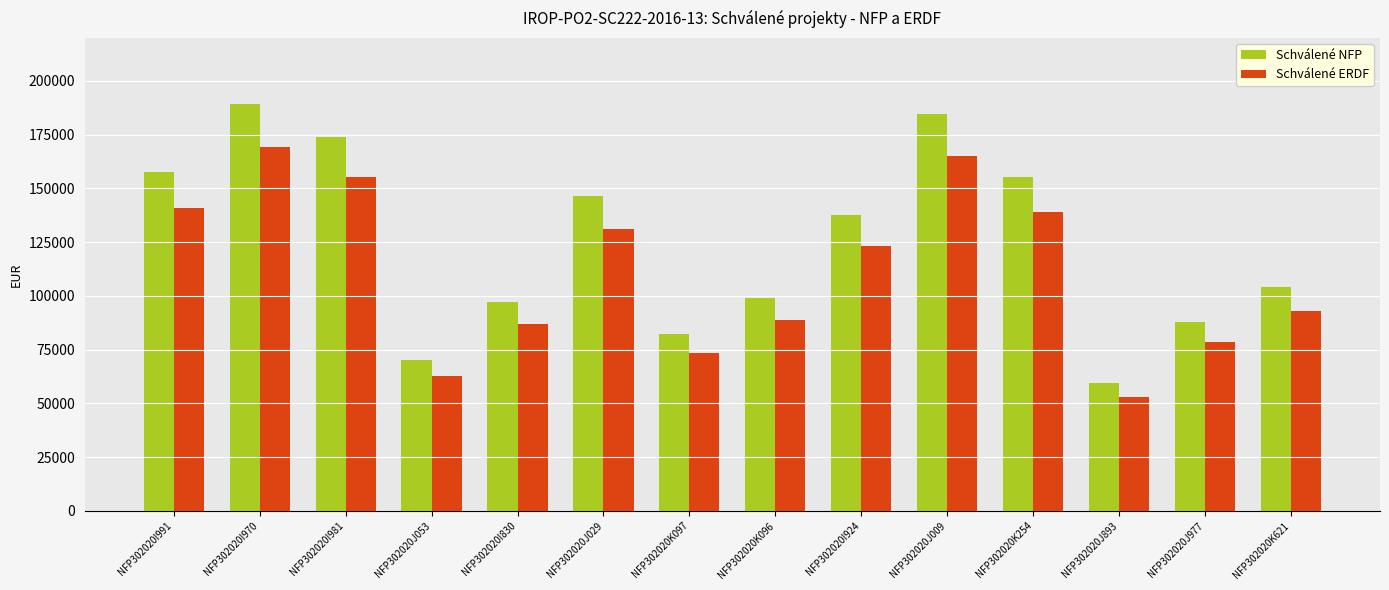

Where does the Schválené NFP series first go above 137503?

NFP302020I991